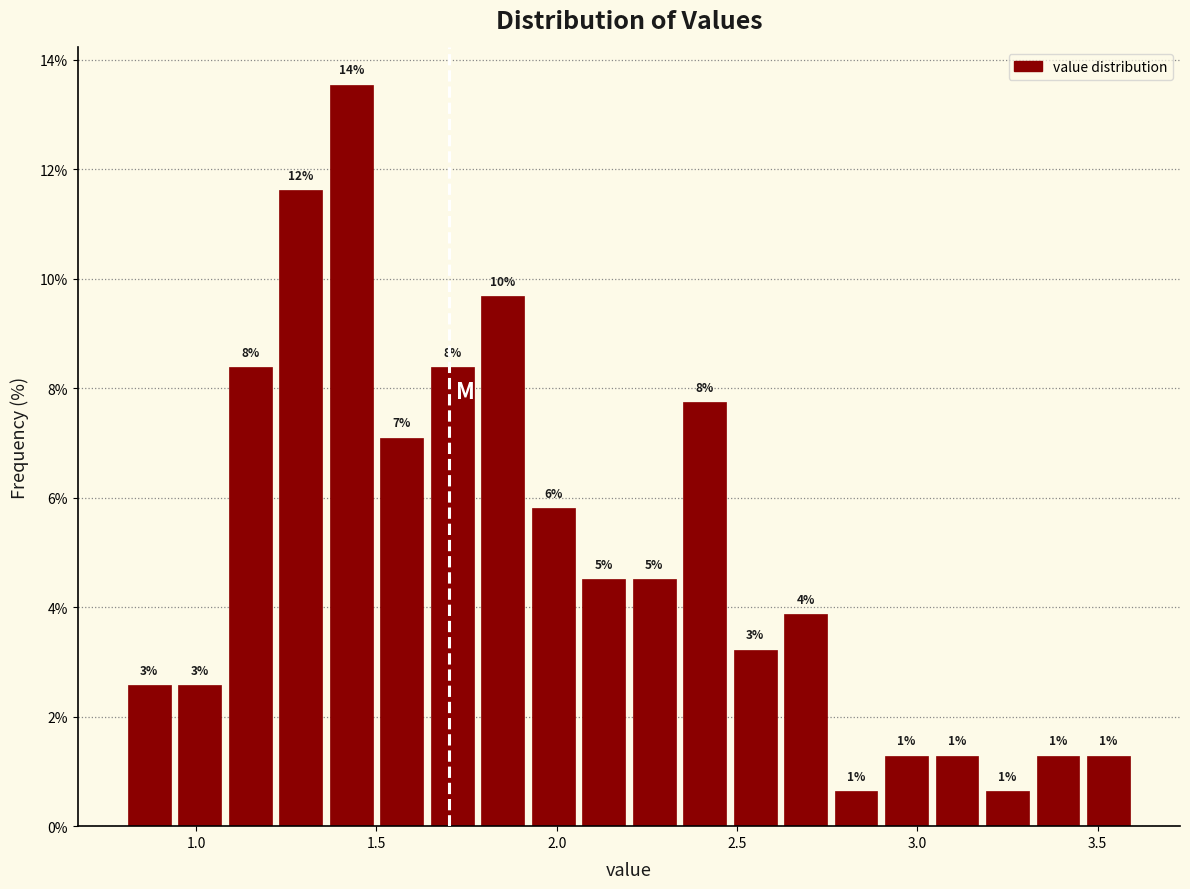

Read against the x-axis, roughly where is the centre of the tallest bar?

1.45